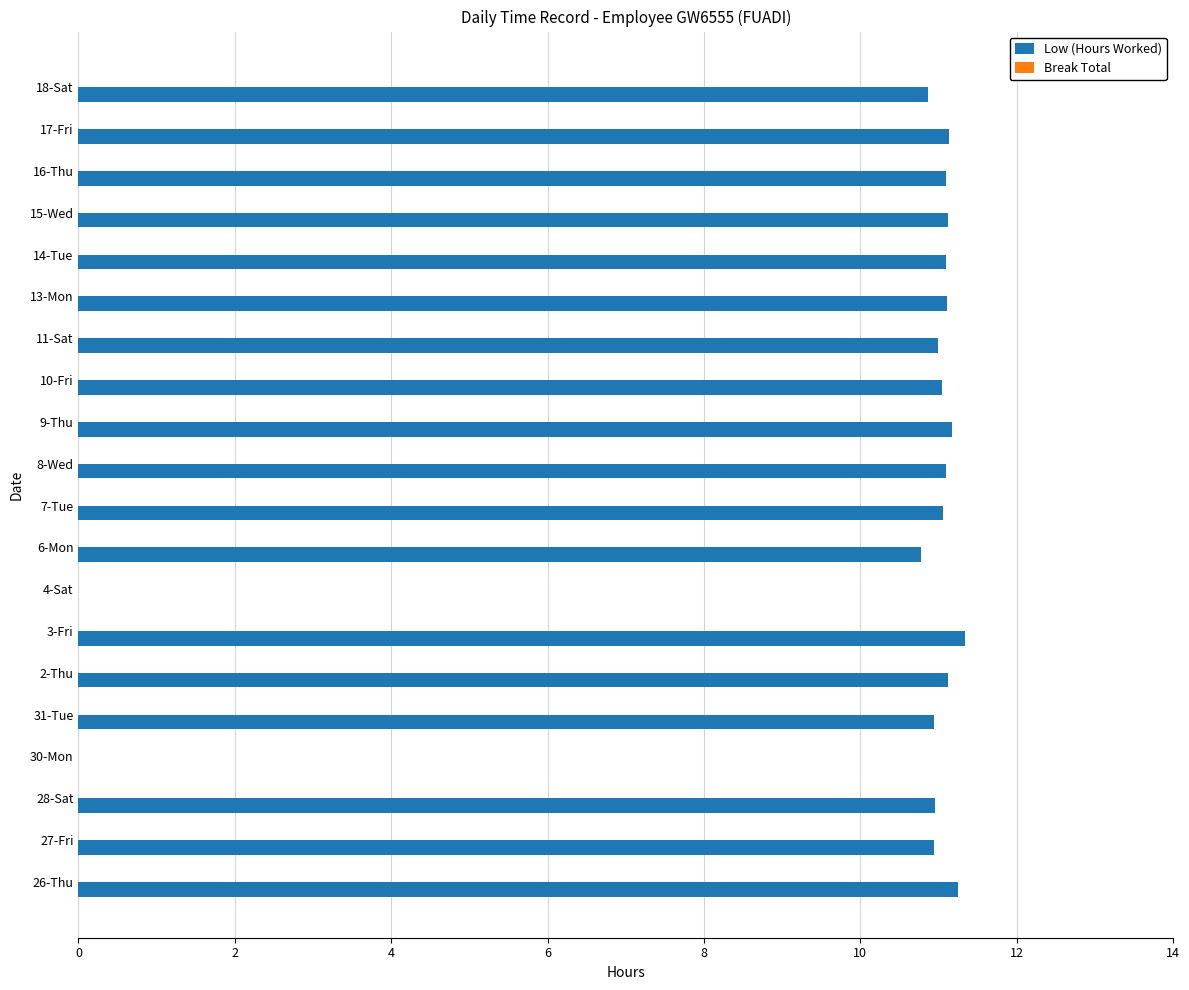

What is the sum of the values at 27-Fri and 7-Tue?

22.0